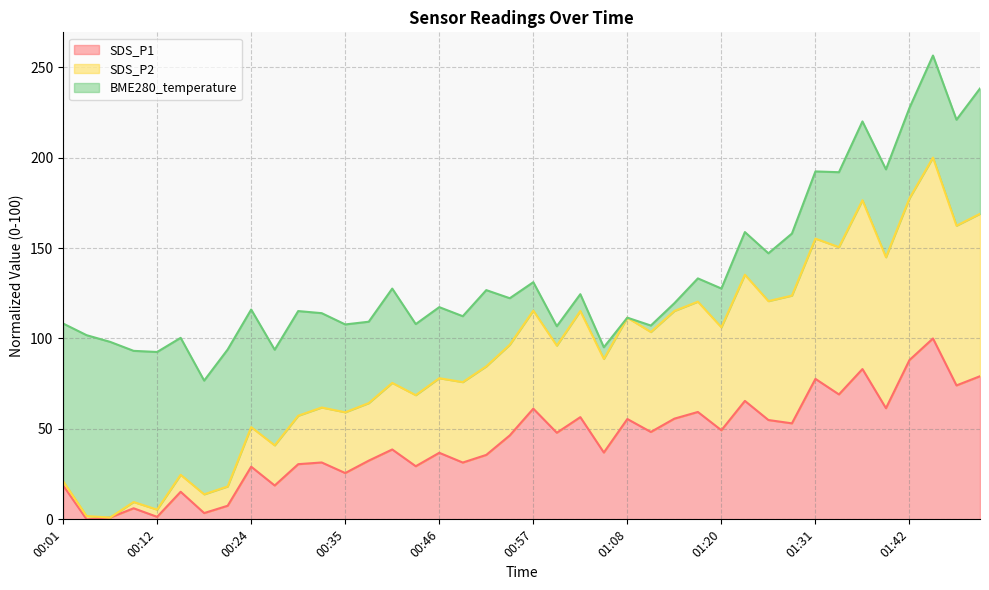

True or false: SDS_P1 and SDS_P2 cross at least once.

False